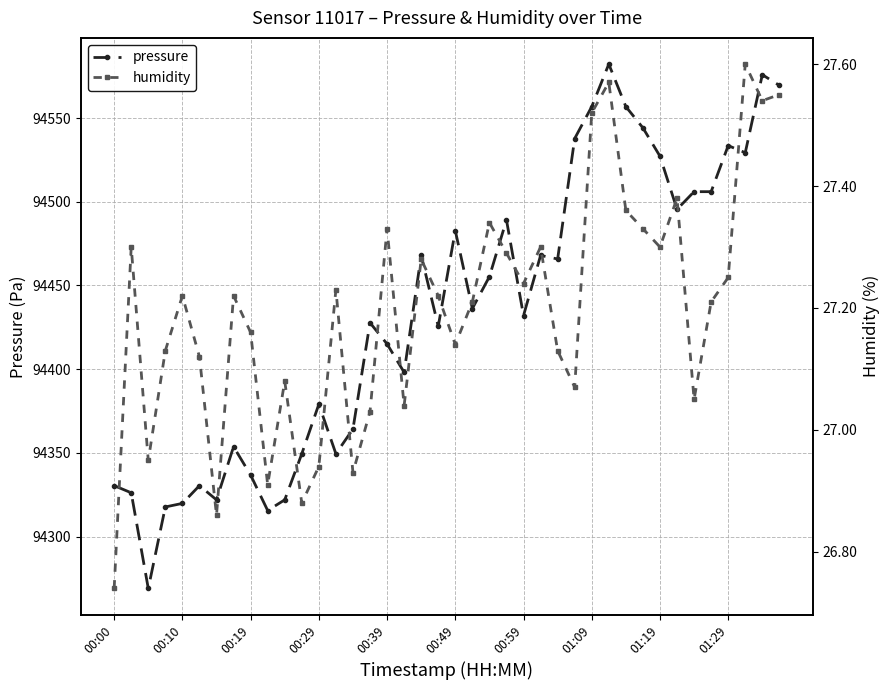

What is the sum of all humidity values?

1088.0